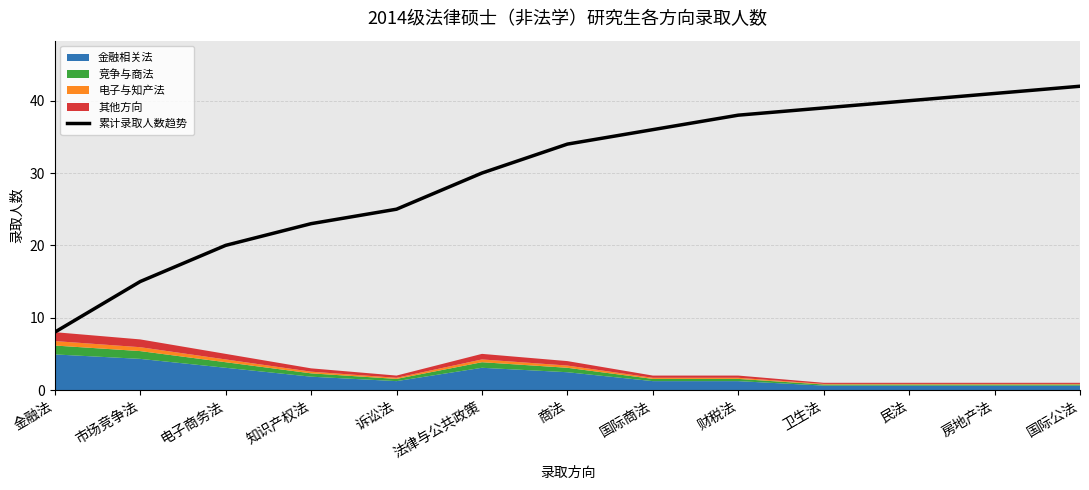

Reading right to left, transcribe all the data shown in this chart.

42	41	40	39	38	36	34	30	25	23	20	15	8